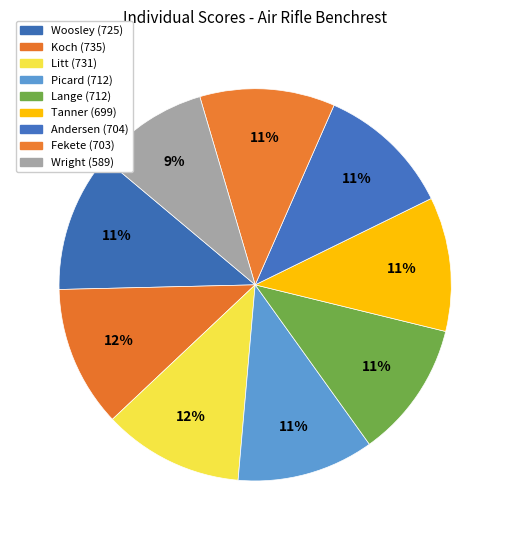

Which slice is the smallest?

Wright